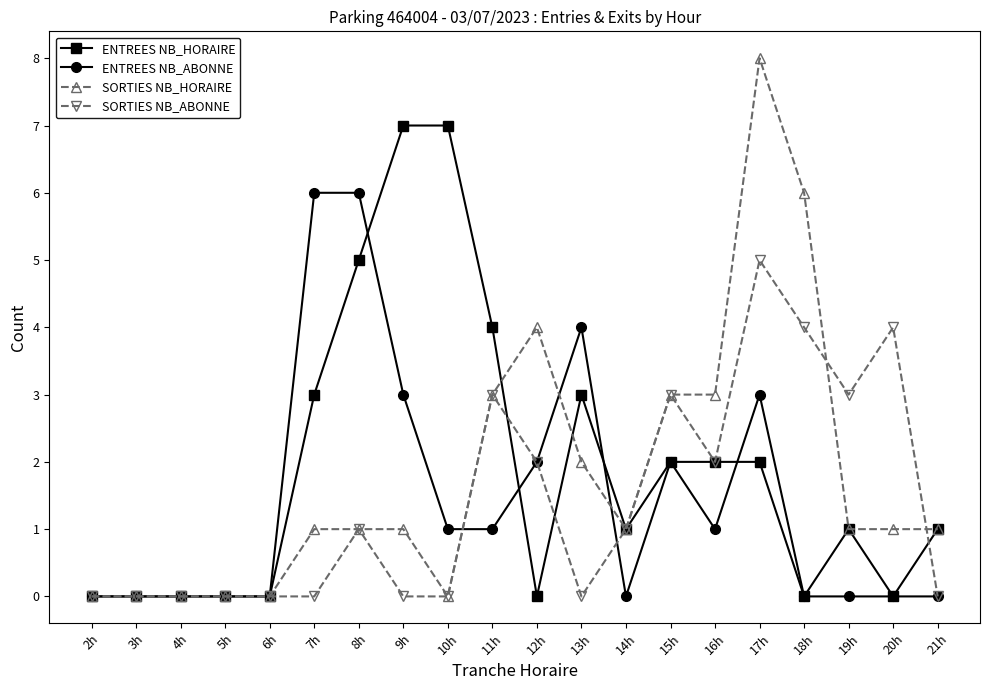

Is the value of SORTIES NB_ABONNE at 7h greater than the value of ENTREES NB_HORAIRE at 19h?

No